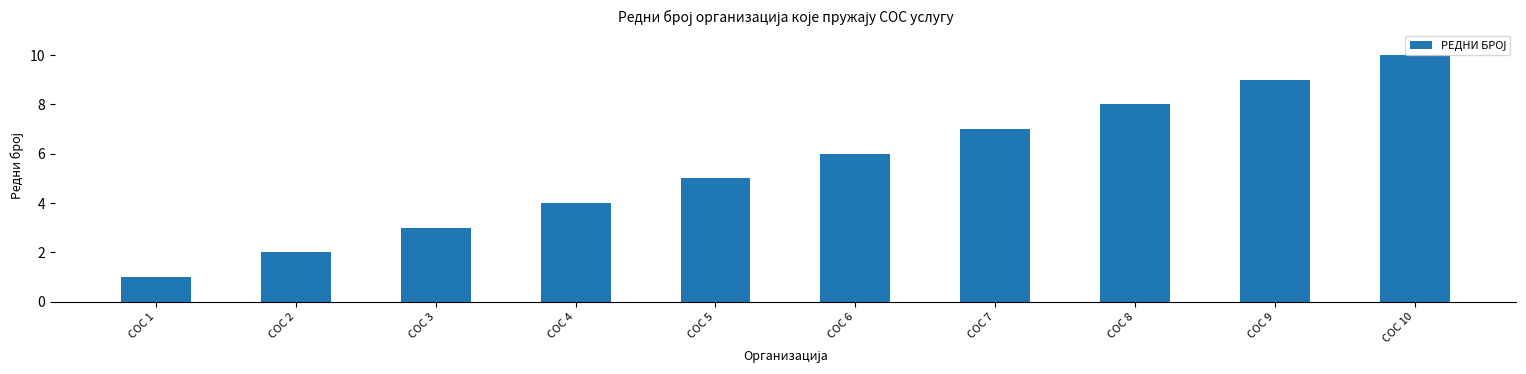

List the labels in order of value, smallest first.

СОС 1, СОС 2, СОС 3, СОС 4, СОС 5, СОС 6, СОС 7, СОС 8, СОС 9, СОС 10